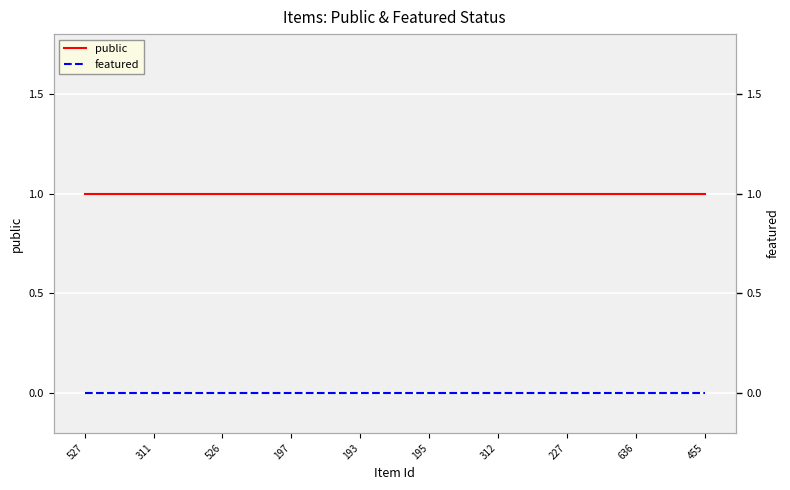

Rank the series at 193 from lowest to highest value.

featured, public